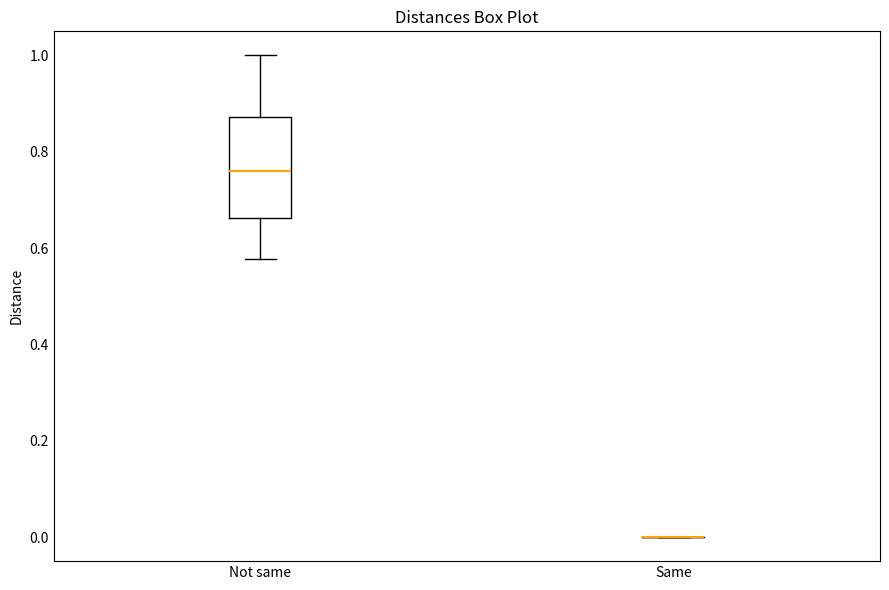

Comparing the boxes themselves (not the whiskers), which one is the tallest?

Not same